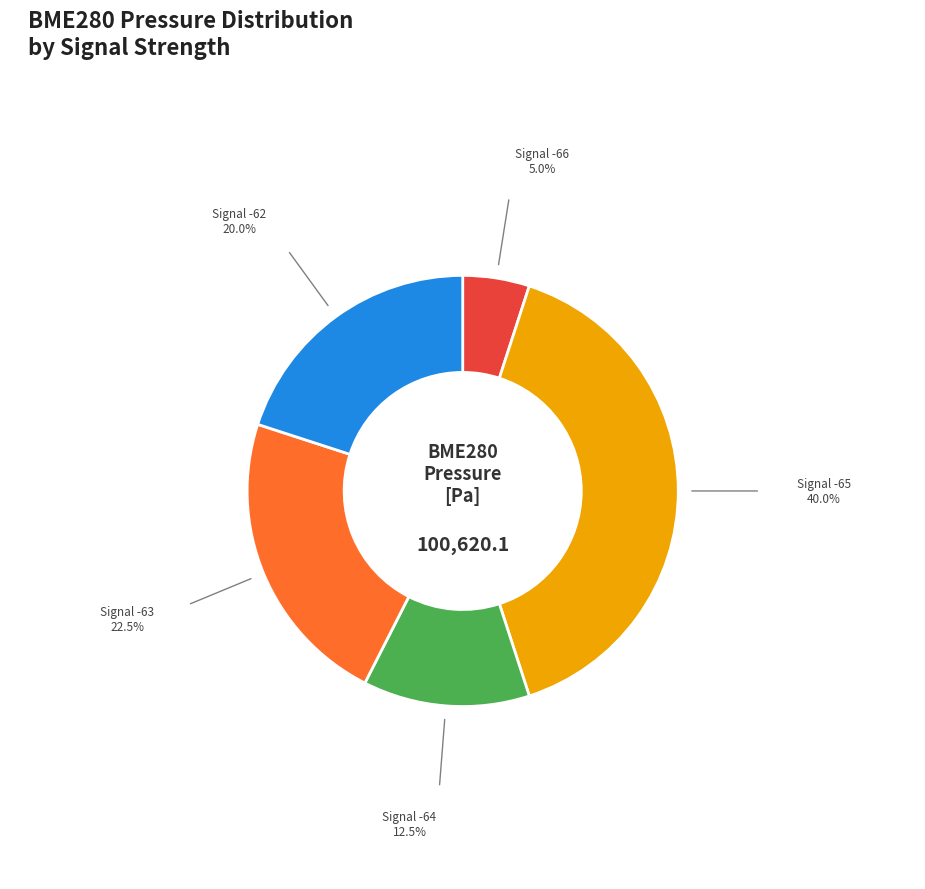

Is there a majority slice in this chart?

No